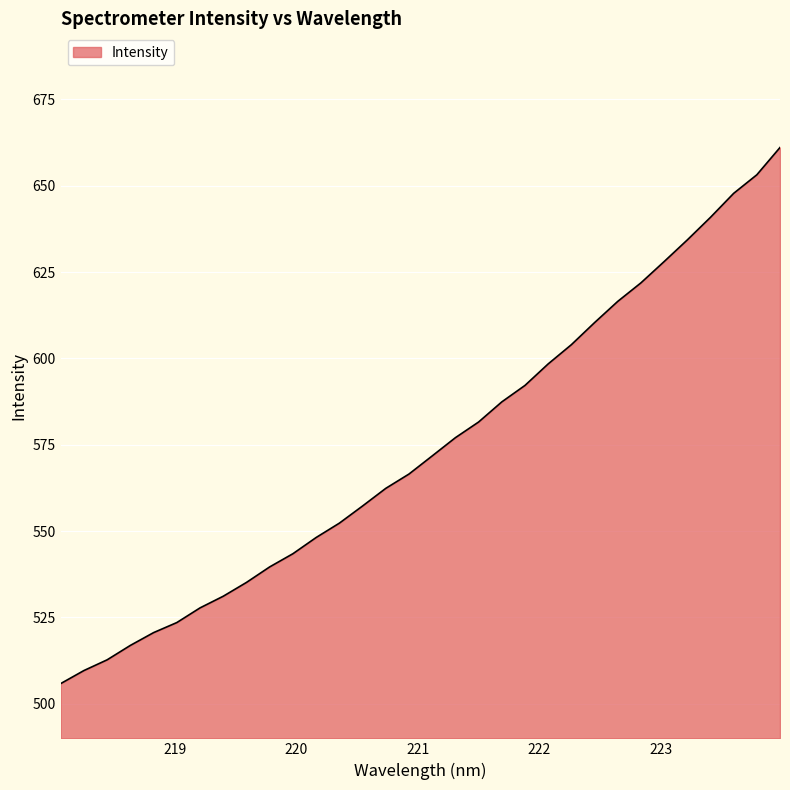

How many values are below 571?

16